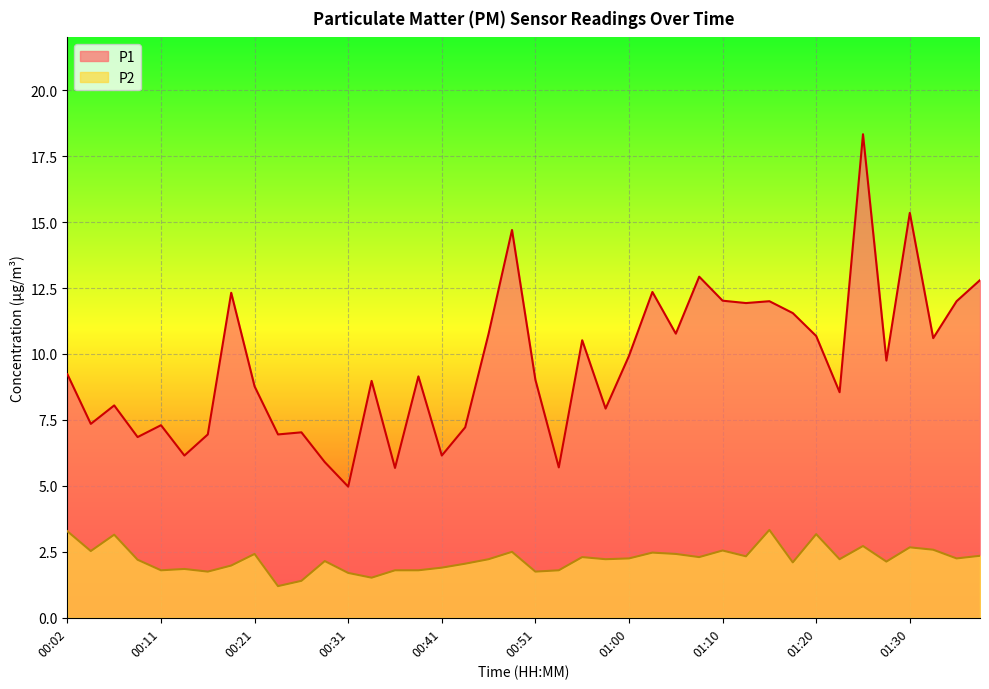

The value of P2 at 00:58 is 3.5. True or false?

False